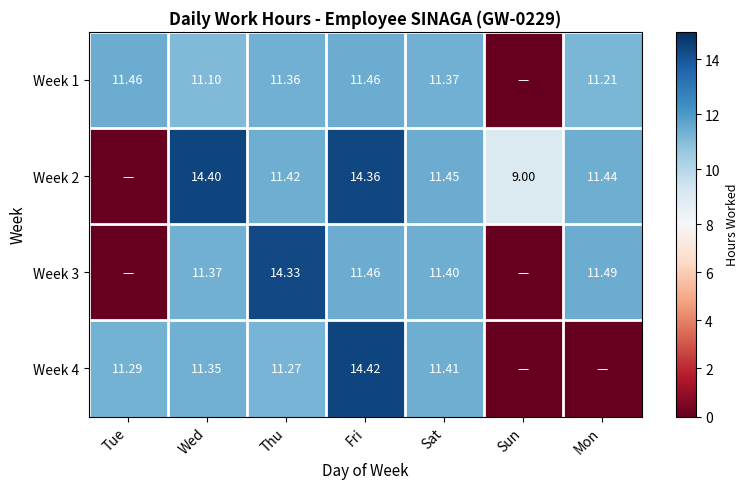

What is the difference between the maximum and second lowest values in the Week 4 series?

14.4